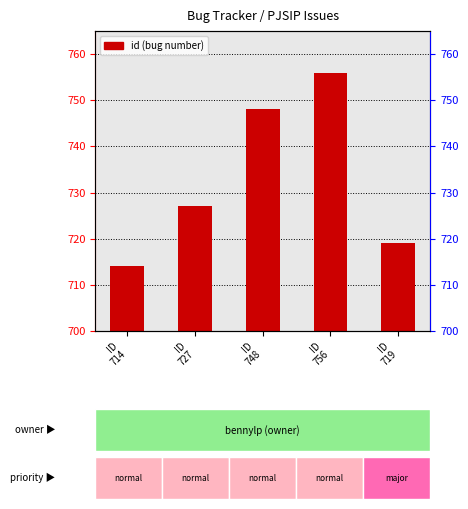

What is the change in value from ID
727 to ID
719?

-8